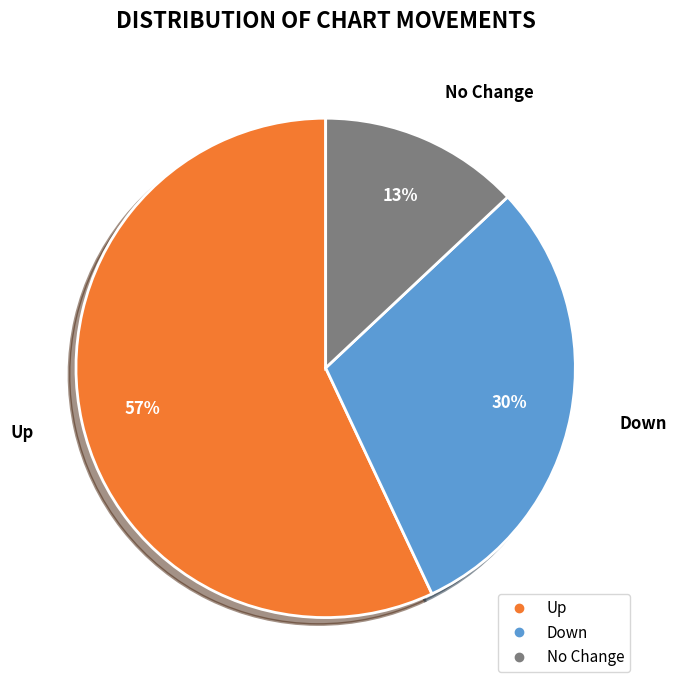

Is there any slice that represents more than half of the pie?

Yes